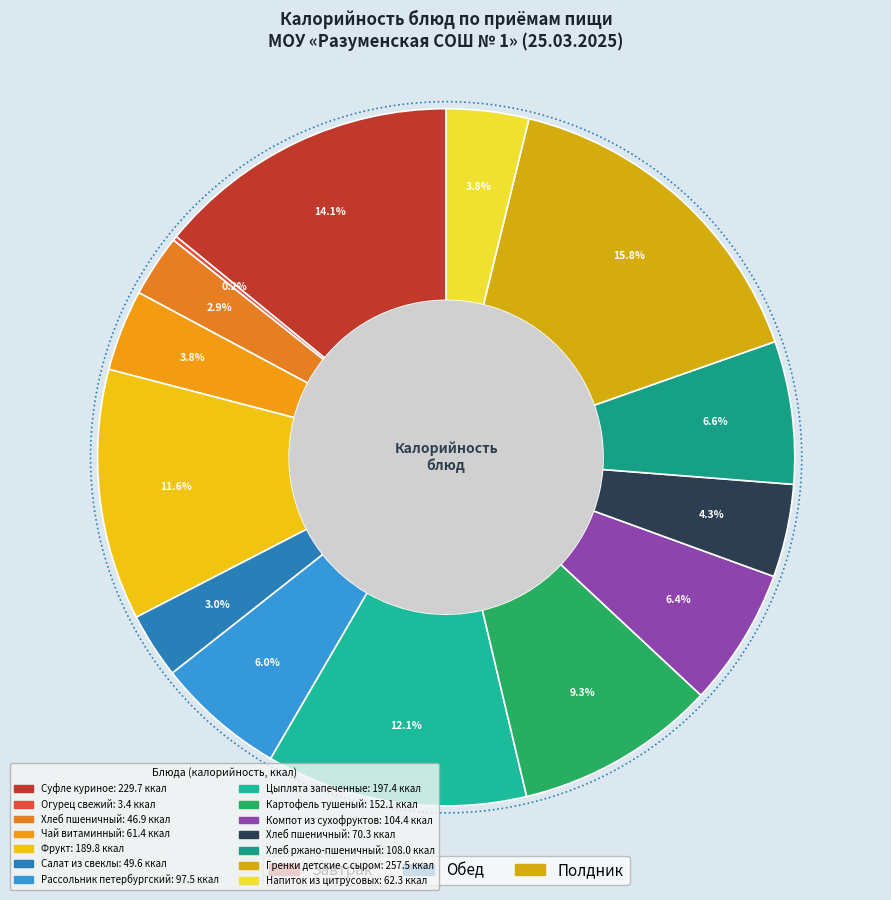

Do Фрукт (завтрак) and Компот из сухофруктов (обед) together represent more than half of the pie?

No